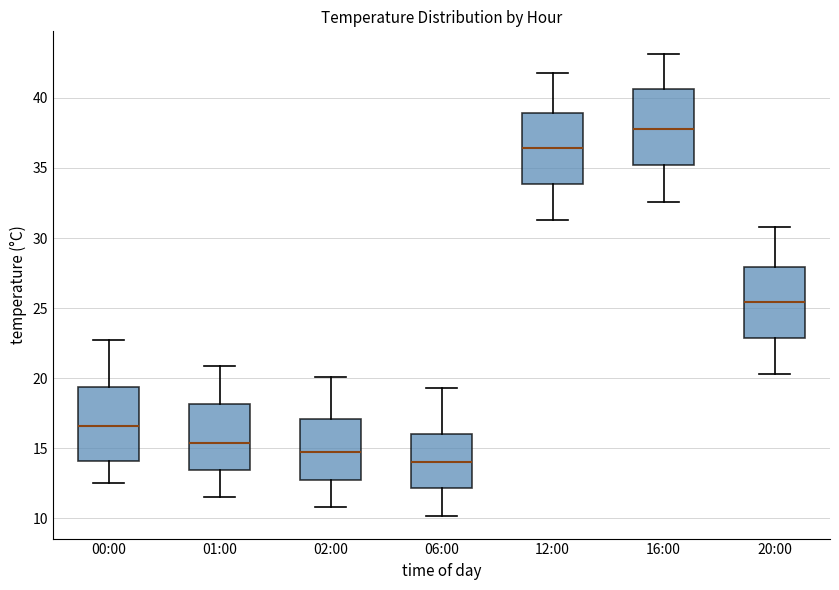

Which box has the lowest median line?

06:00